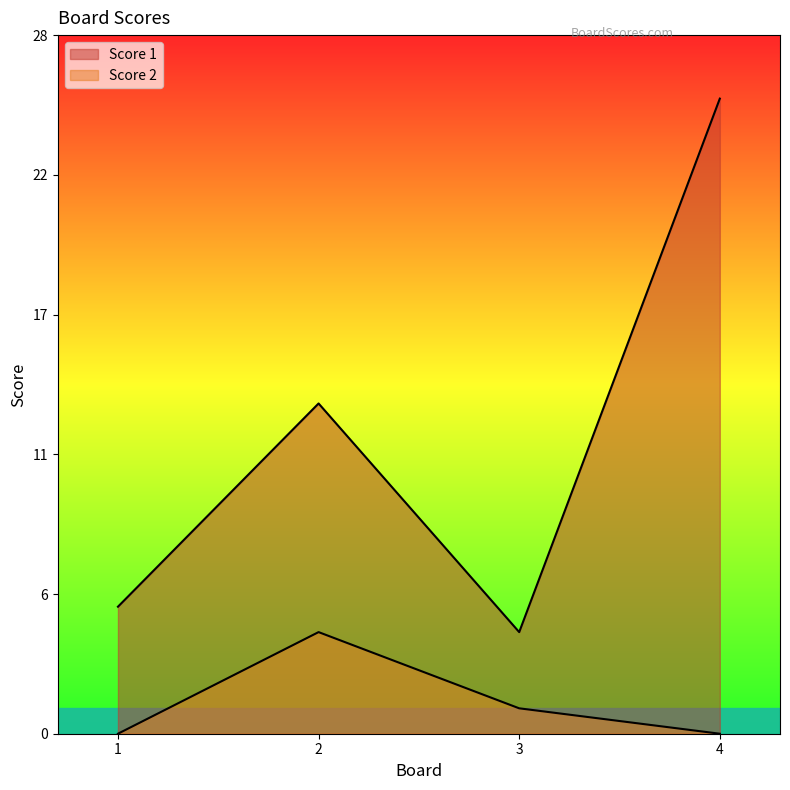

Reading right to left, transcribe all the data shown in this chart.

Score 1: 4=25	3=4	2=13	1=5
Score 2: 4=0	3=1	2=4	1=0